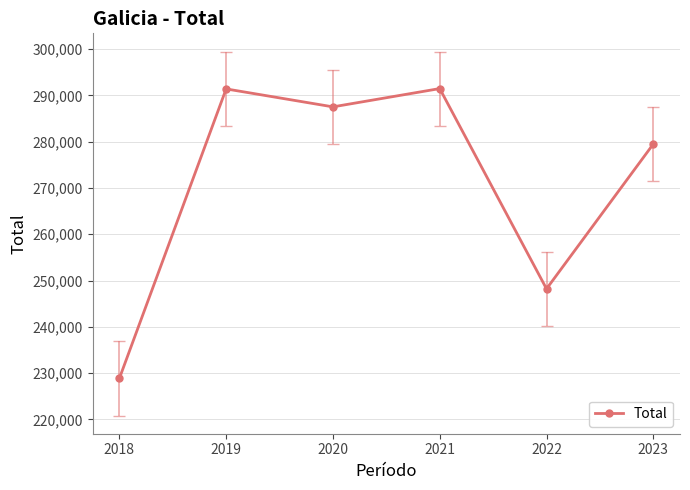

The chart shows a value of 248209 at 2022. True or false?

True